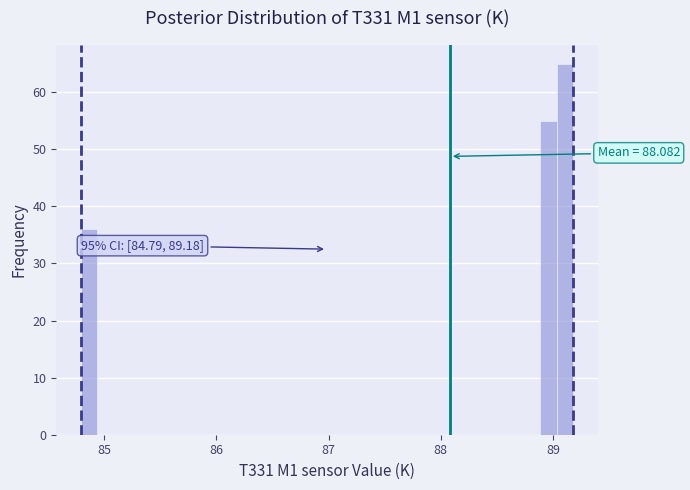

Around what value on the x-axis is the tallest bar? Give the approximate position of its centre, as read against the axis.

89.1